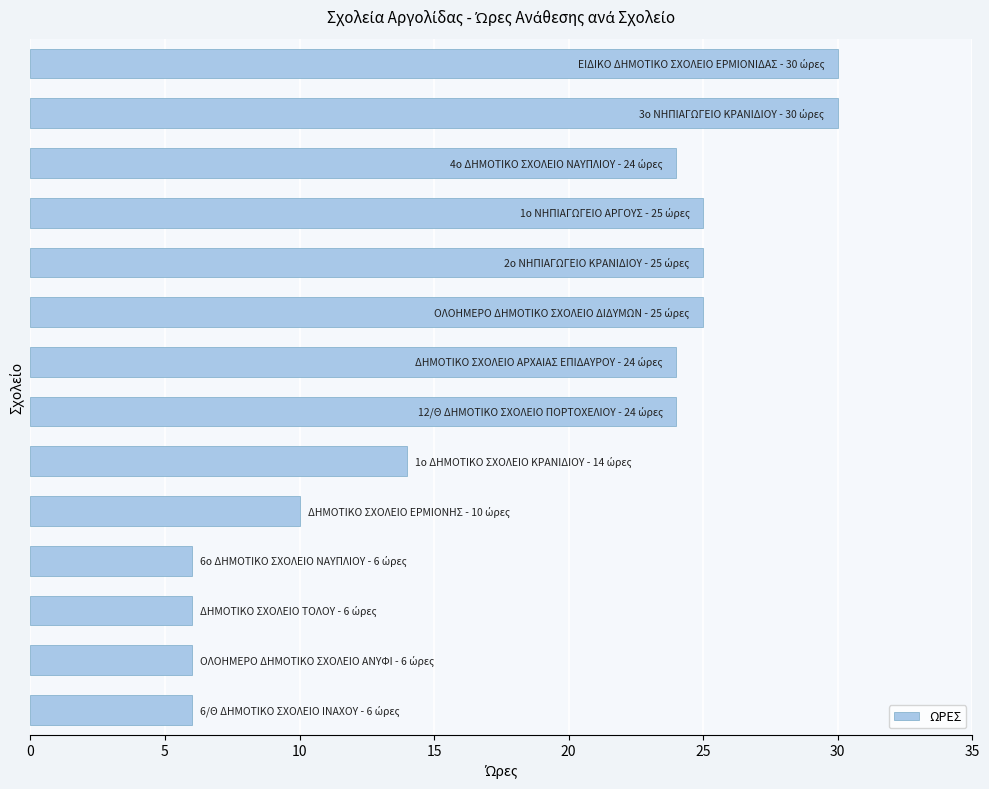

Count the number of data series in this chart.

1